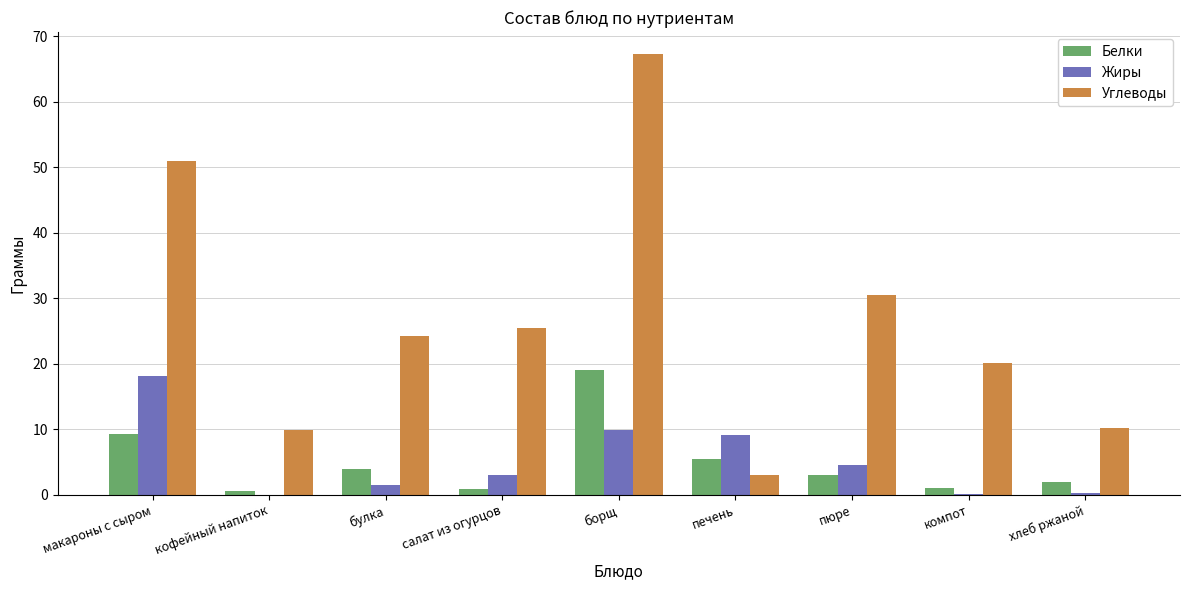

How many data points in Углеводы are above 24?

5